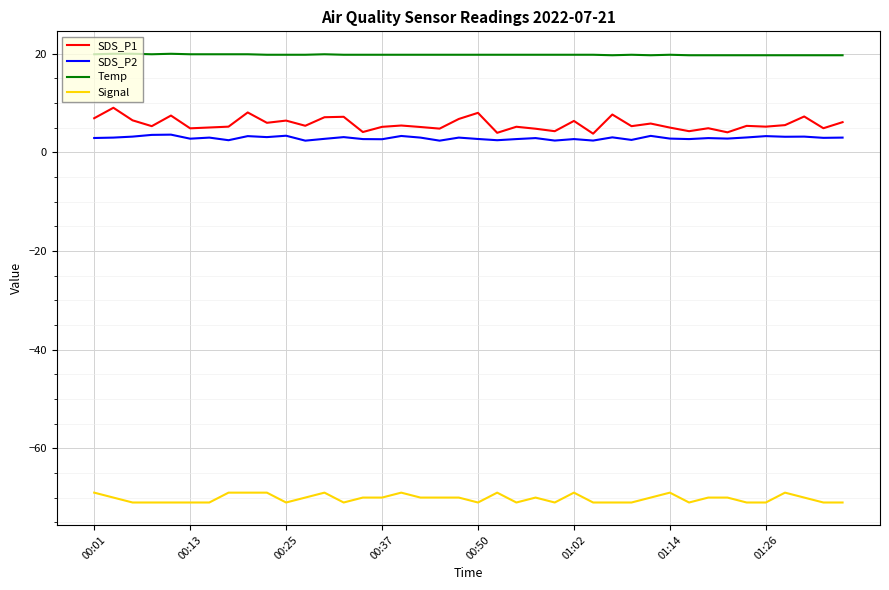

What are all the series names shown in the legend?

SDS_P1, SDS_P2, Temp, Signal